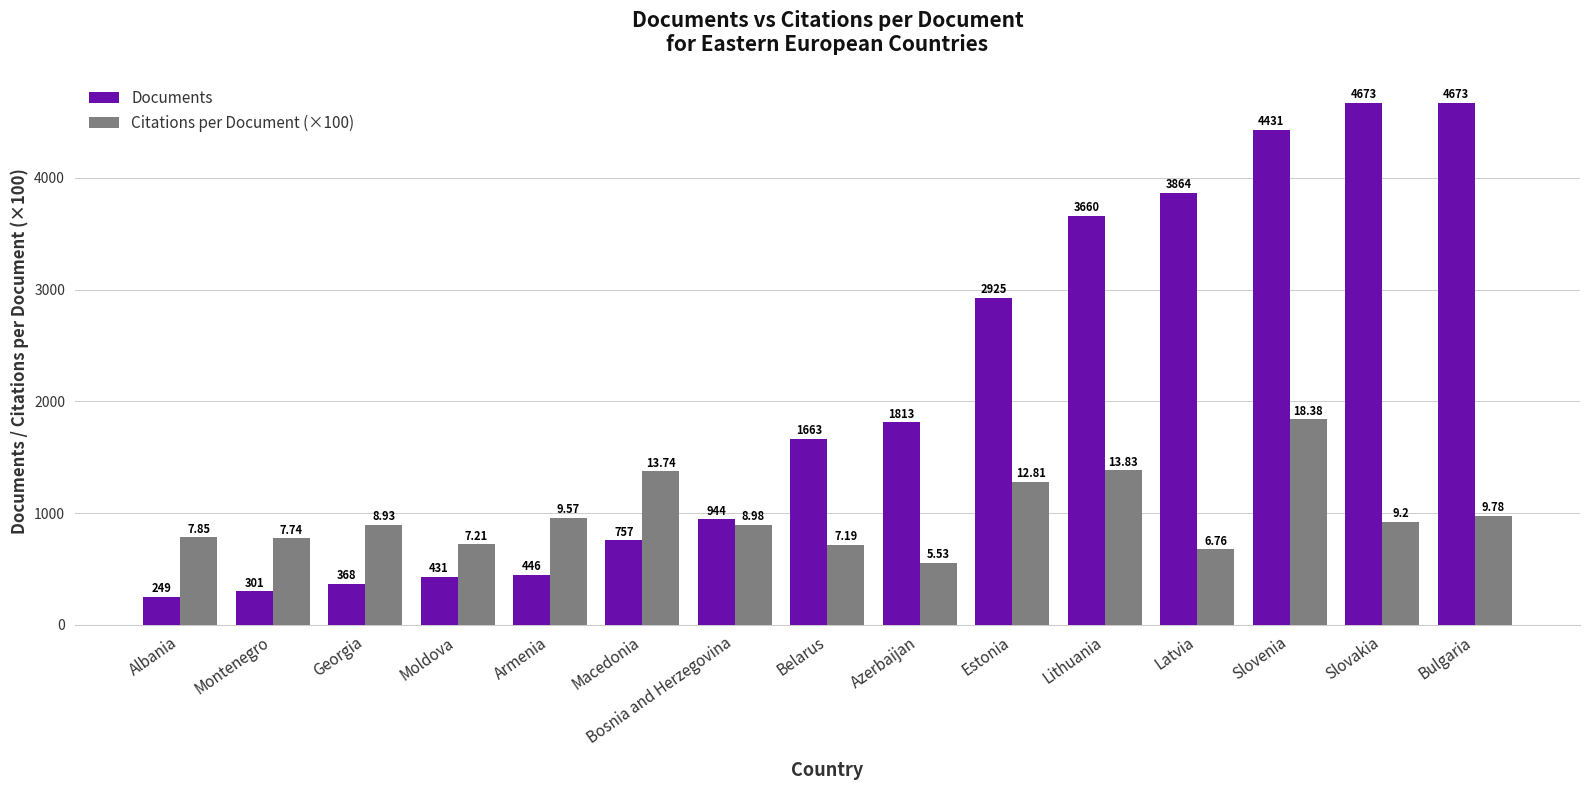

What is the spread (max minus min) of values at Montenegro?

473.0